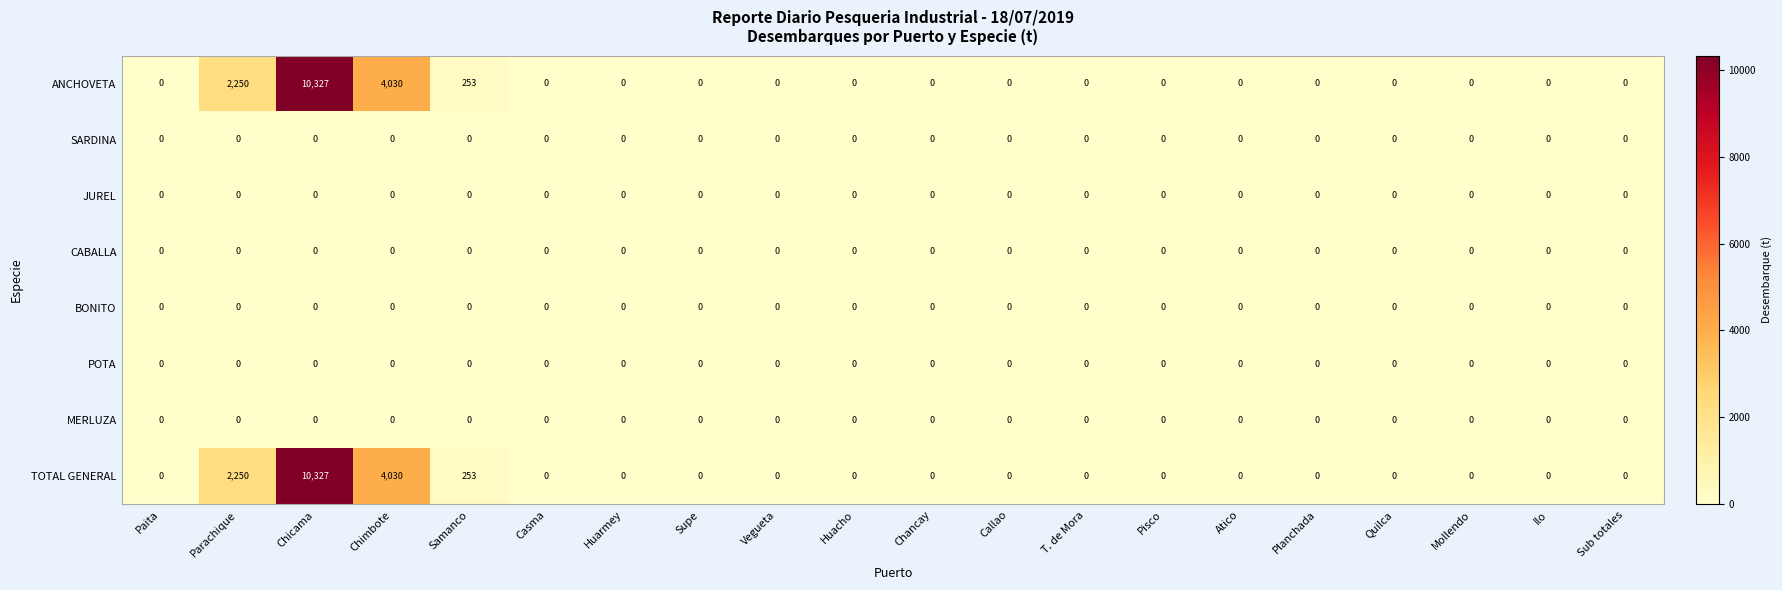

At which category is the sum across all series the highest?

Chicama